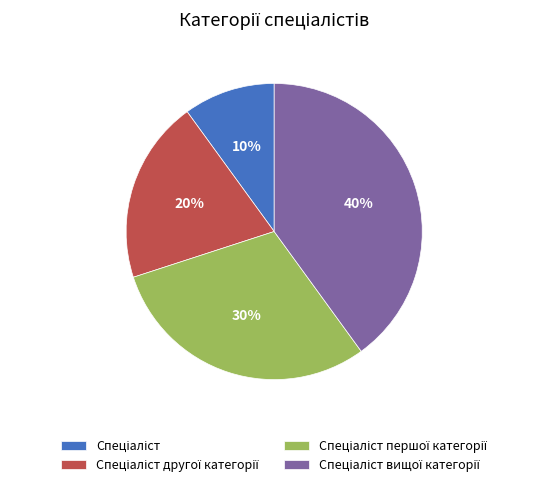

To the nearest percent, what is the average slice percentage?

25%